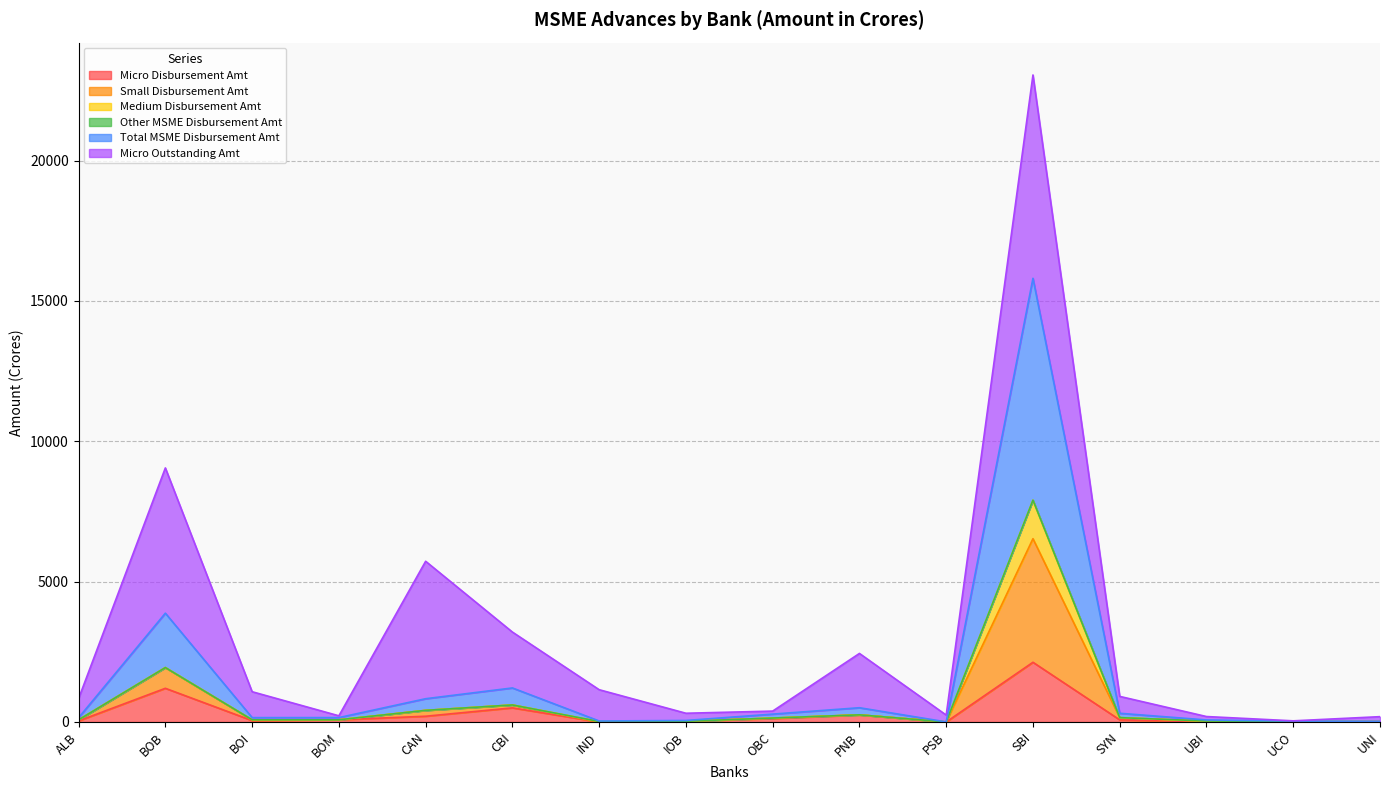

Does the chart display data point markers on the line(s)?

No